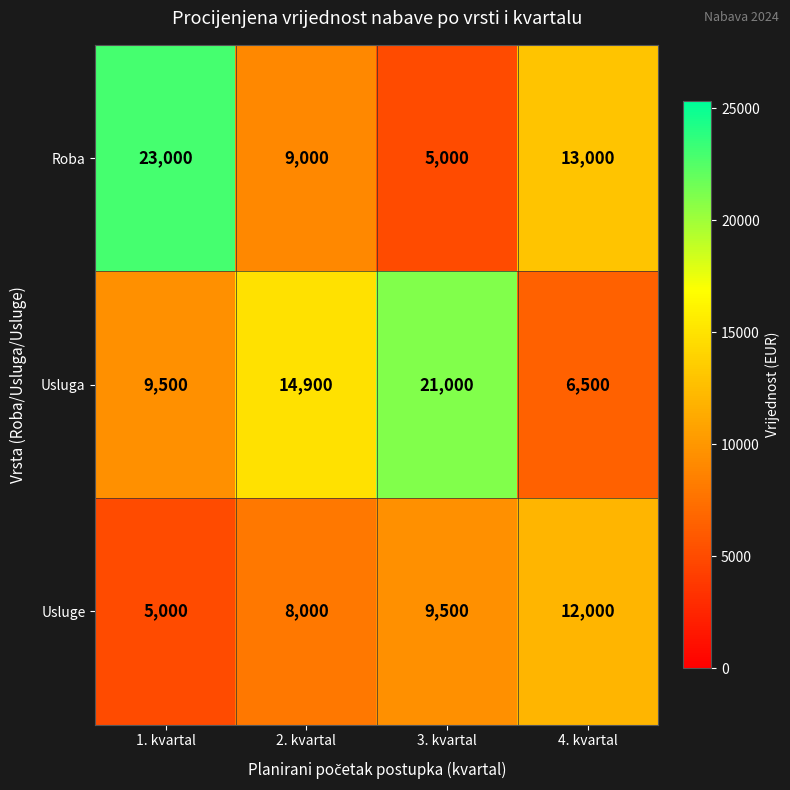

What is the highest value of the Roba series?

23000